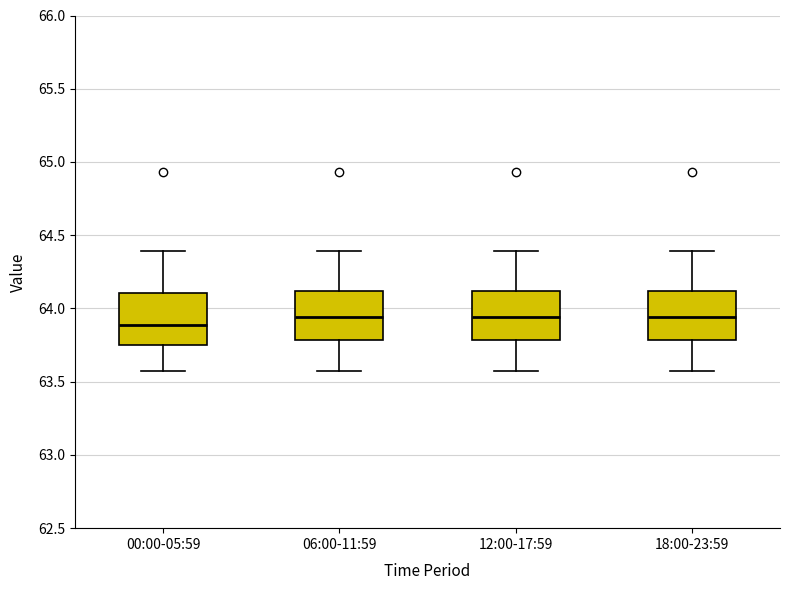

Where does the upper whisker of the box for 18:00-23:59 end on the y-axis? The values are not printed on the chart, so give them approximately, as read against the axis.

64.40